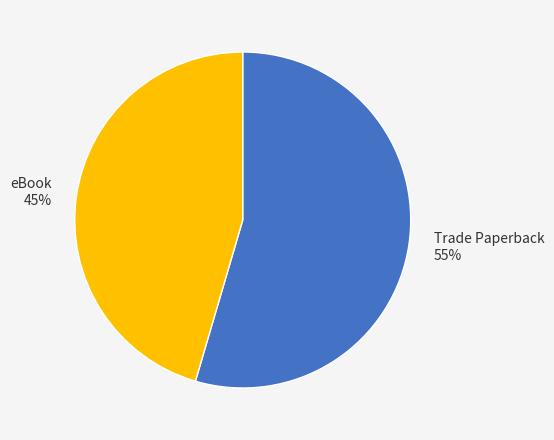

To the nearest percent, what is the average slice percentage?

50%